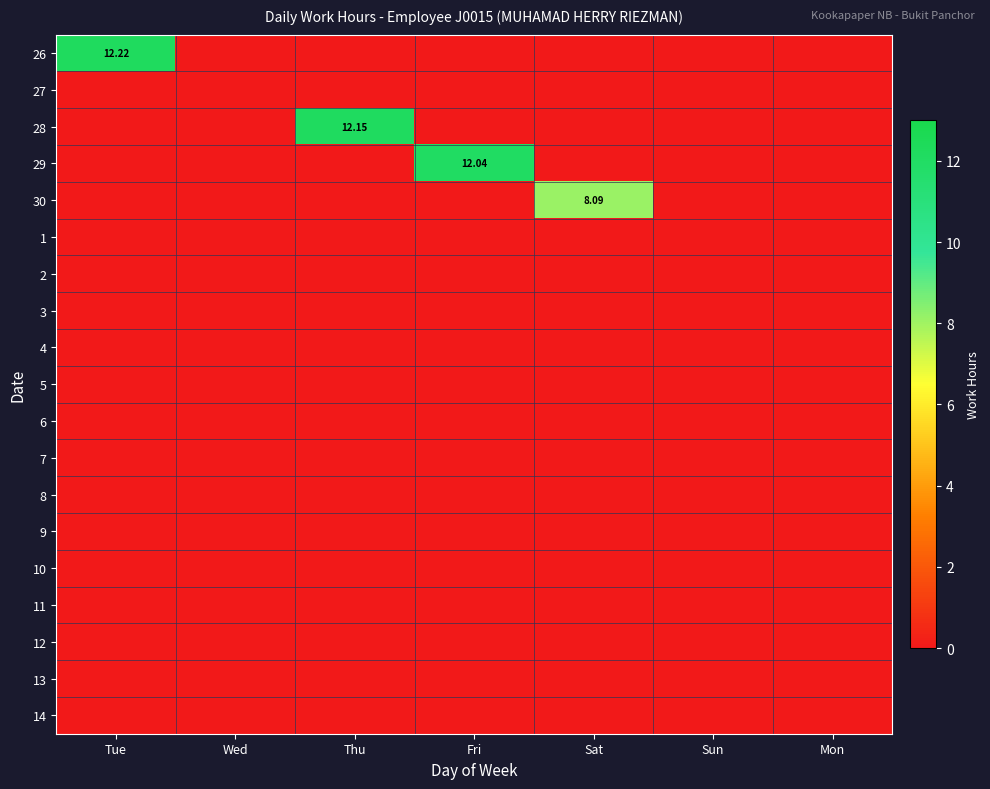

At Tue, list the series in order from smallest to largest.

27, 28, 29, 30, 1, 2, 3, 4, 5, 6, 7, 8, 9, 10, 11, 12, 13, 14, 26